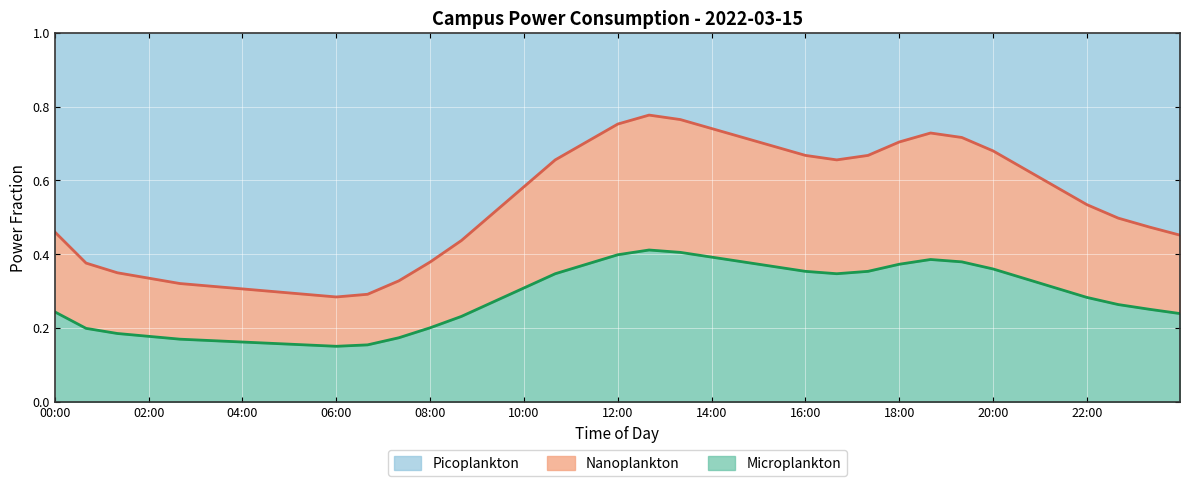

What is the sum of the values at 10:40 and 02:00?

0.5